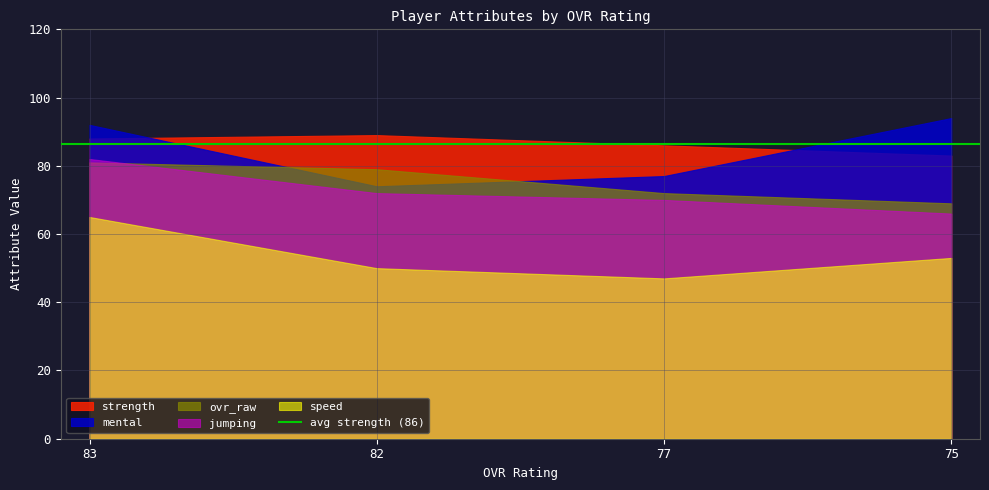

How many times do ovr_raw and jumping cross each other?

1